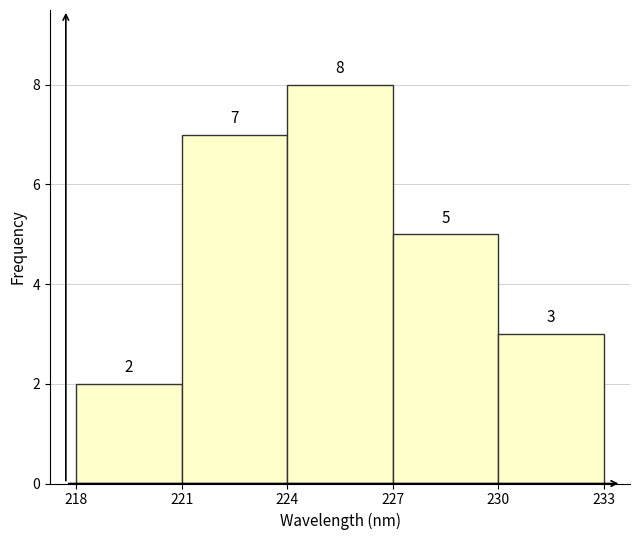

Reading left to right, list every bar in this chart as the range it spans on the x-axis followed by its height.

218 to 221: 2
221 to 224: 7
224 to 227: 8
227 to 230: 5
230 to 233: 3